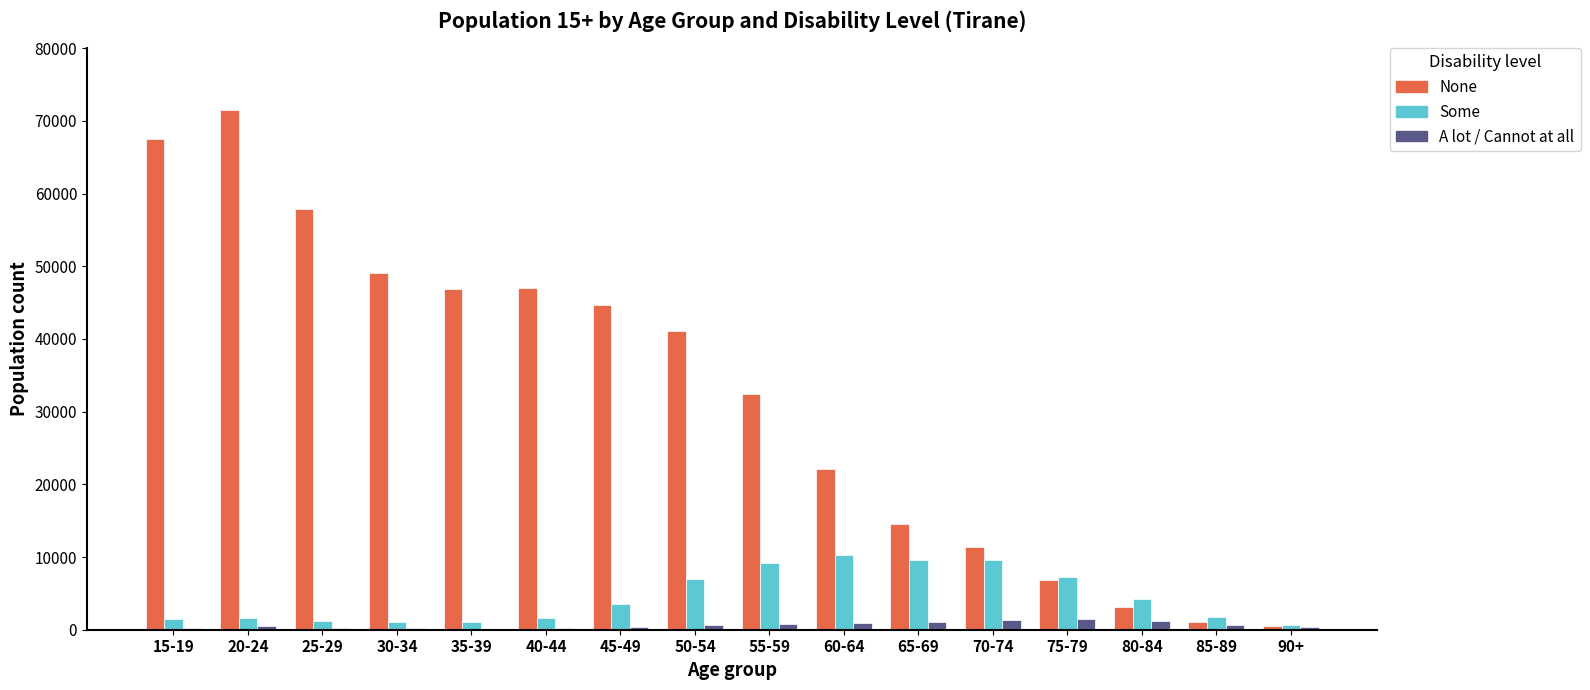

Which series has the largest total across all categories?

None